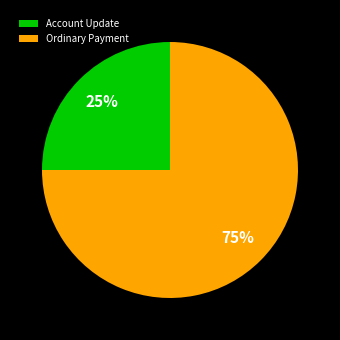

Is there any slice that represents more than half of the pie?

Yes